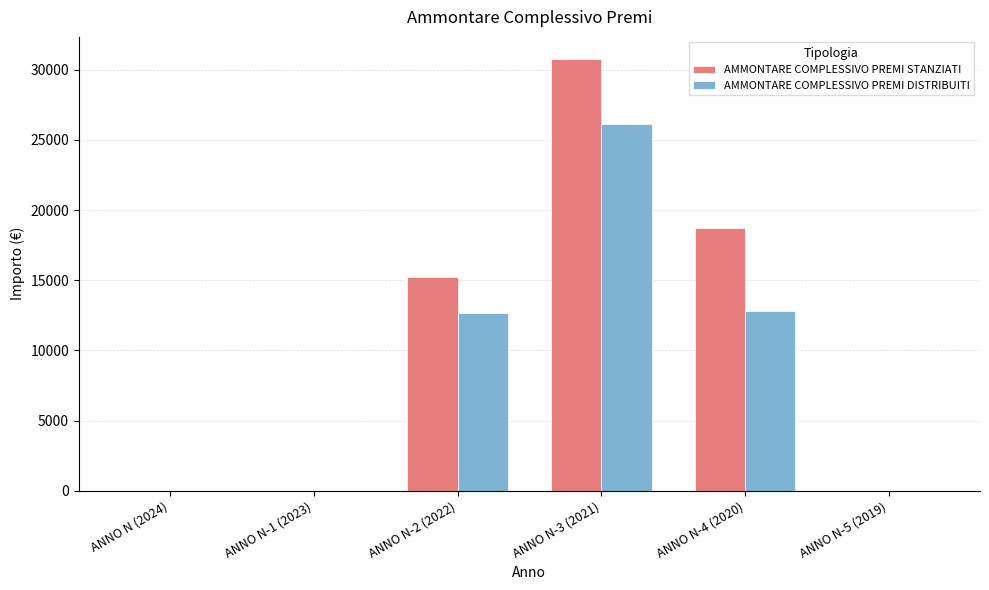

Count the number of categories in the chart.

6